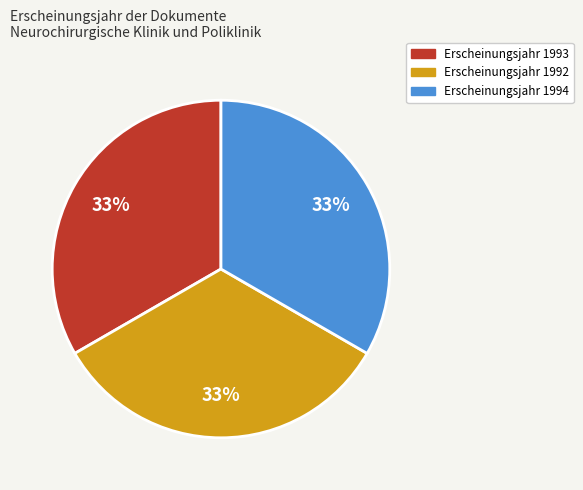

How many slices are in this pie chart?

3